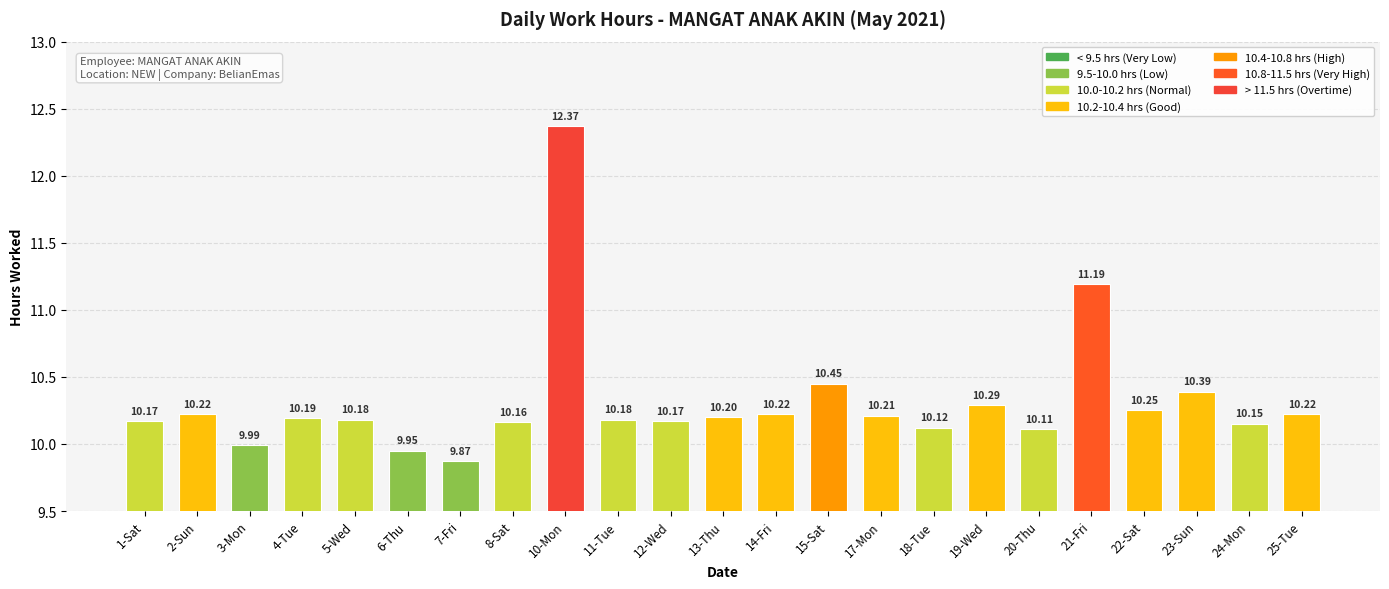

What is the difference between the maximum and minimum values?

2.5